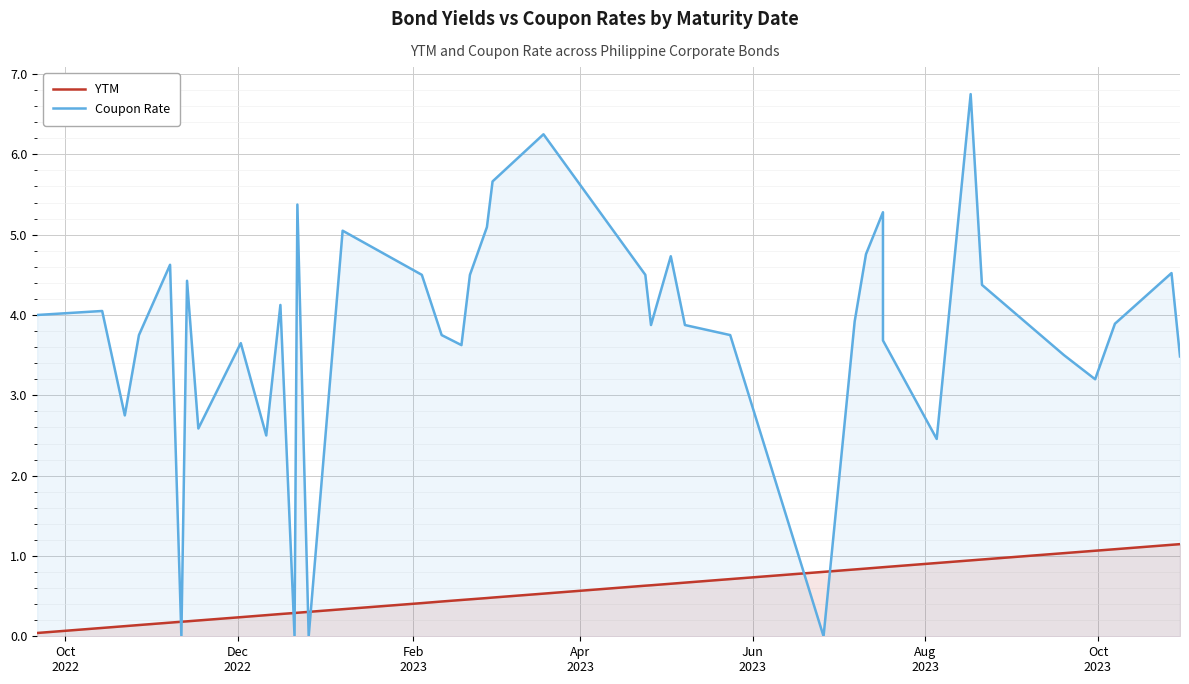

What is the average value of the Coupon Rate series?

3.8